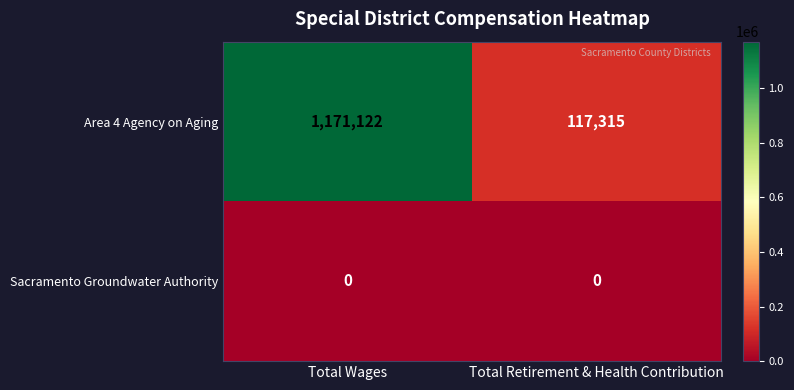

Which series has the largest total across all categories?

Area 4 Agency on Aging